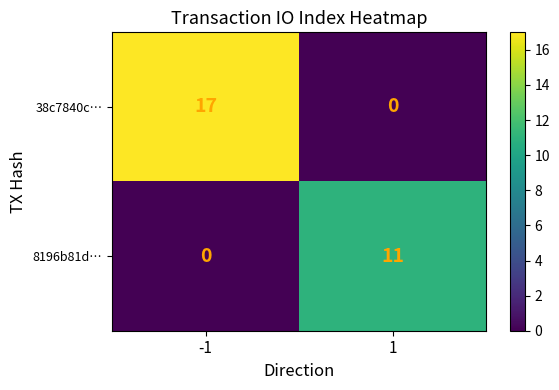

Reading left to right, list all the values displayed in this chart.

38c7840c…: 17	0
8196b81d…: 0	11